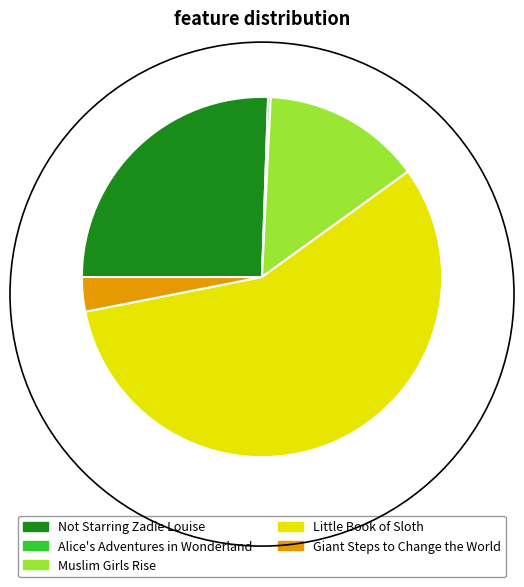

Is the sum of Little Book of Sloth and Giant Steps to Change the World greater than half?

Yes